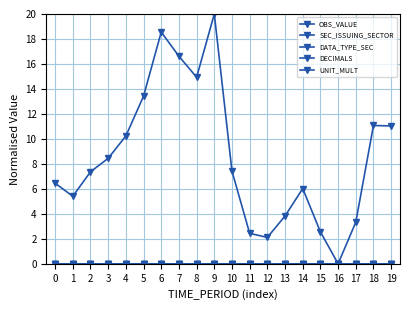

Is this an area chart (filled region under the line)?

No